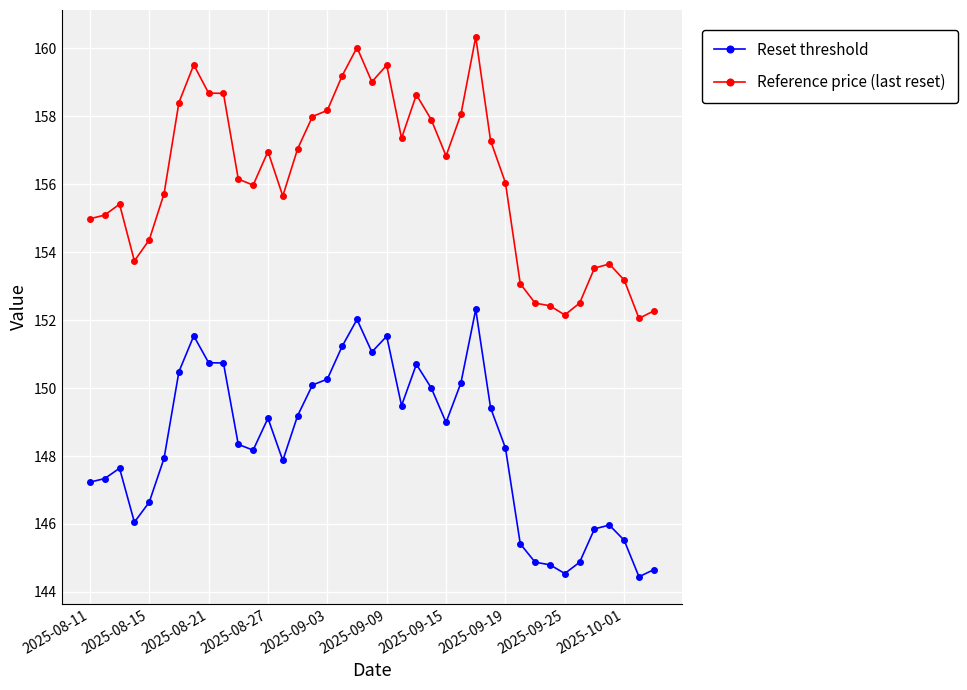

List the series in order of their overall mean, highest first.

Reference price (last reset), Reset threshold